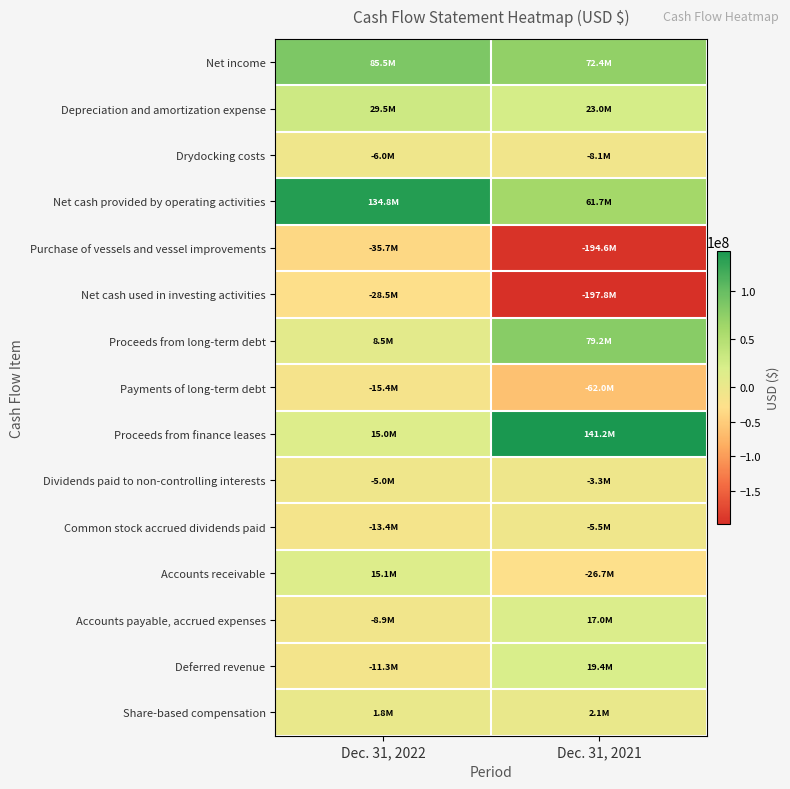

What is the total value across all series at Dec. 31, 2021?

-82082229